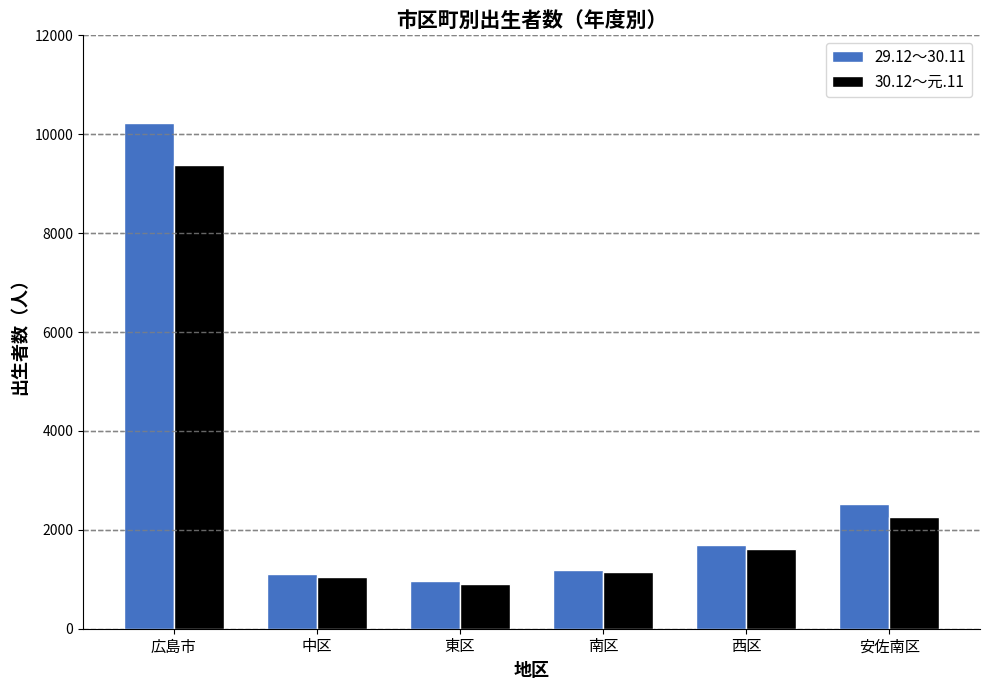

True or false: 29.12～30.11 has a value of 2626 at 西区.

False